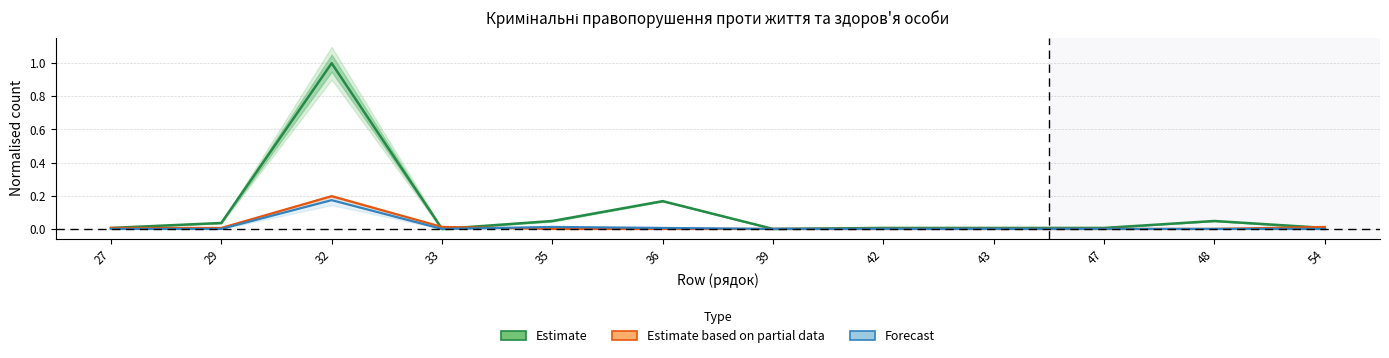

What is the value of the Estimate based on partial data point at the 3rd from the left?

0.2